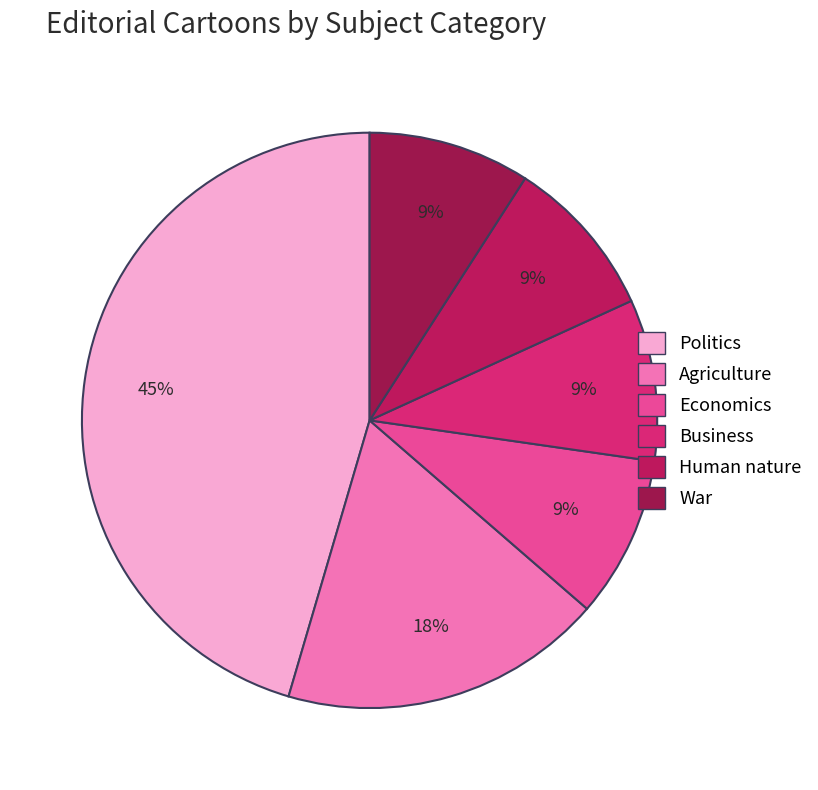

How much of the chart is everything except War?

90.9%